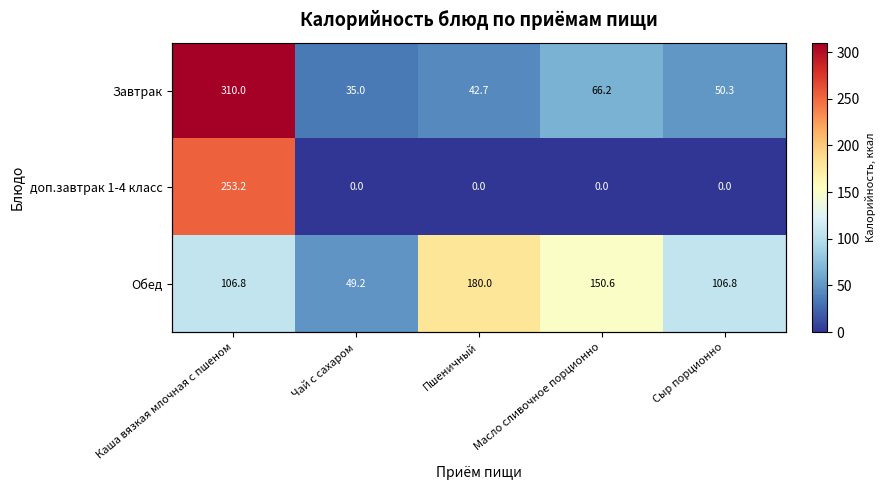

At how many categories does at least one series exceed 259?

1